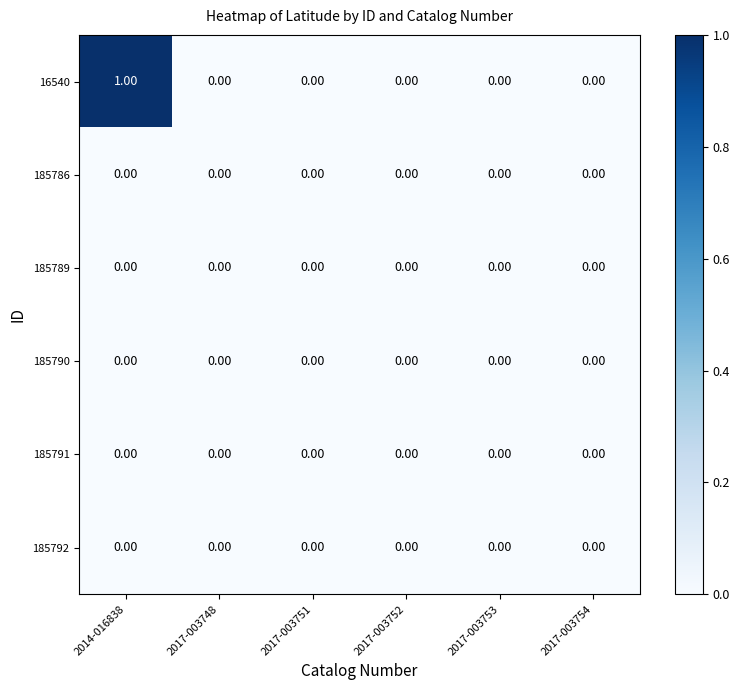

Which series has the largest total across all categories?

16540